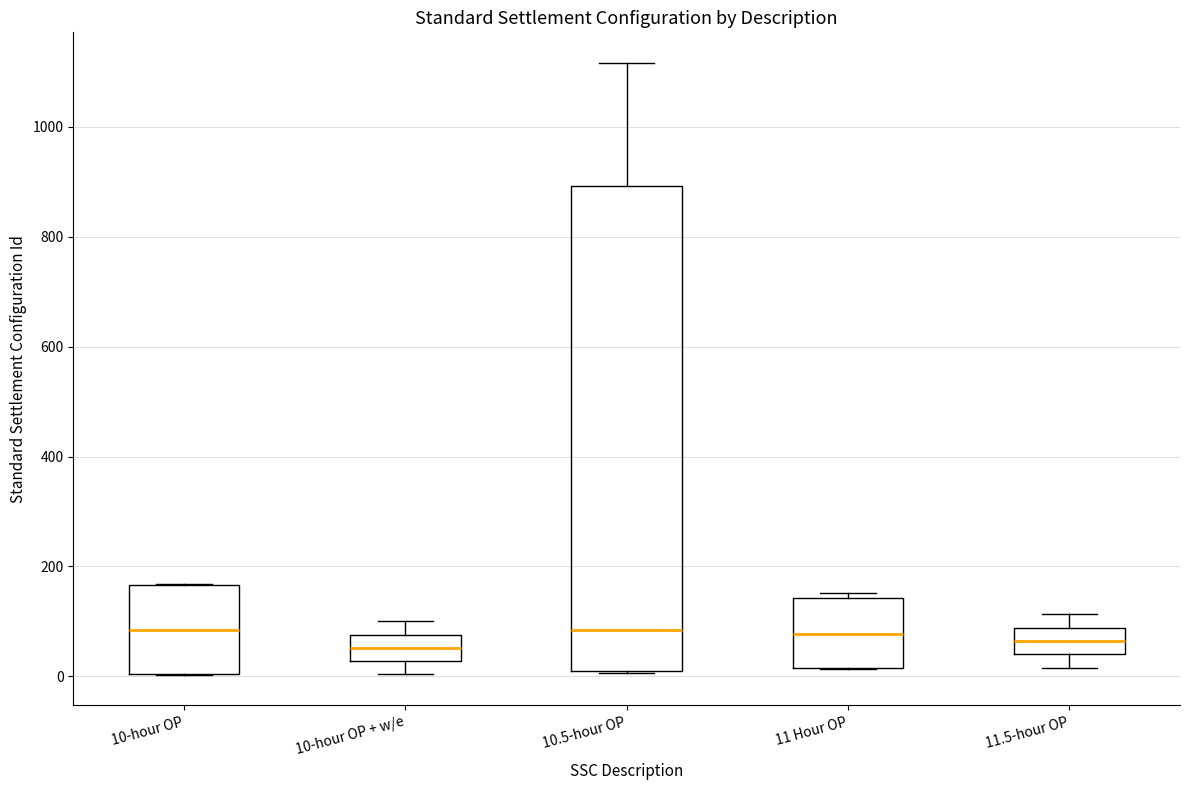

Which box is the tallest, from its lower edge to its upper edge?

10.5-hour OP